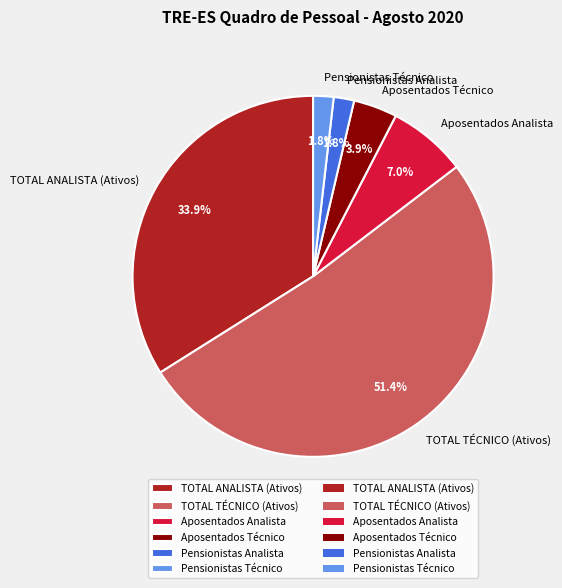

Does any single category account for the majority?

Yes